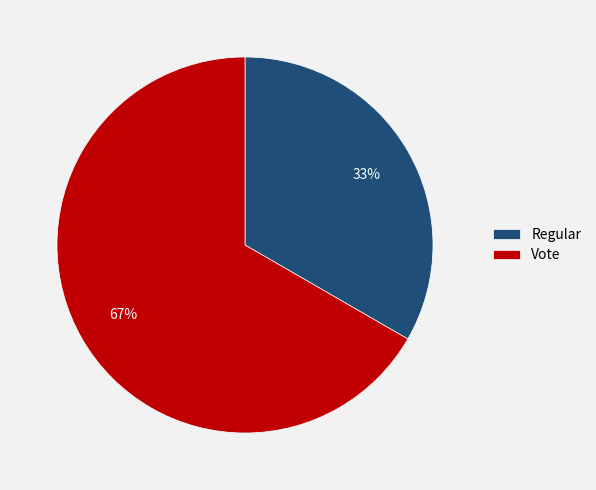

Does Vote account for over 50% of the chart?

Yes